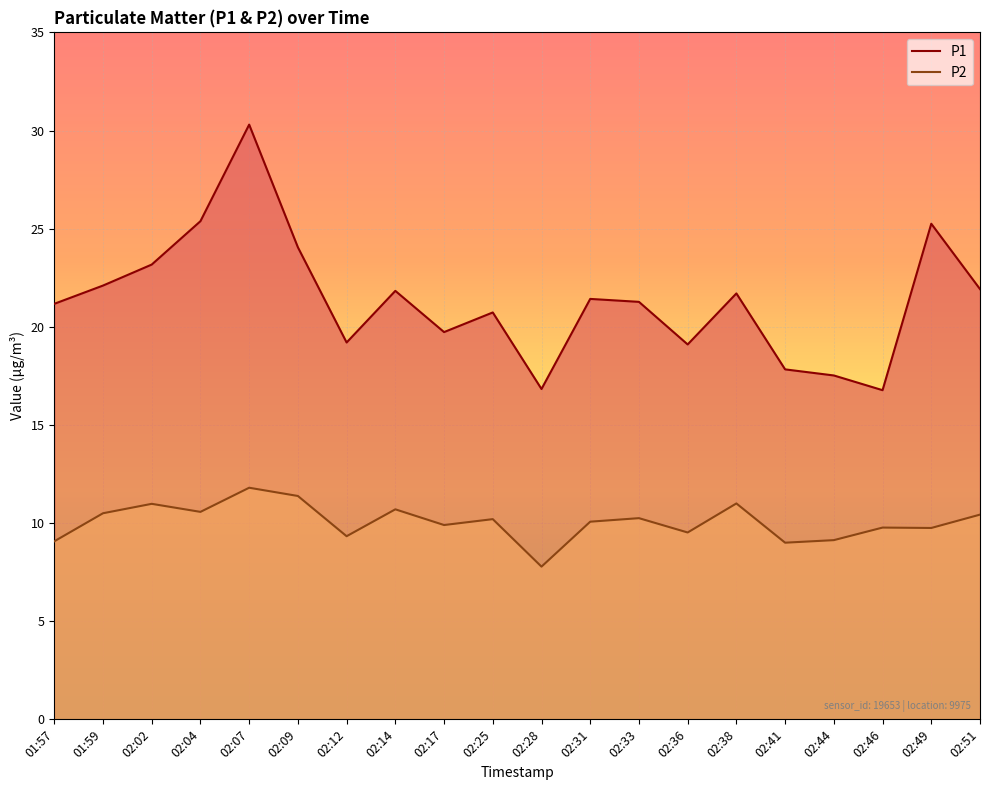

What are all the series names shown in the legend?

P1, P2